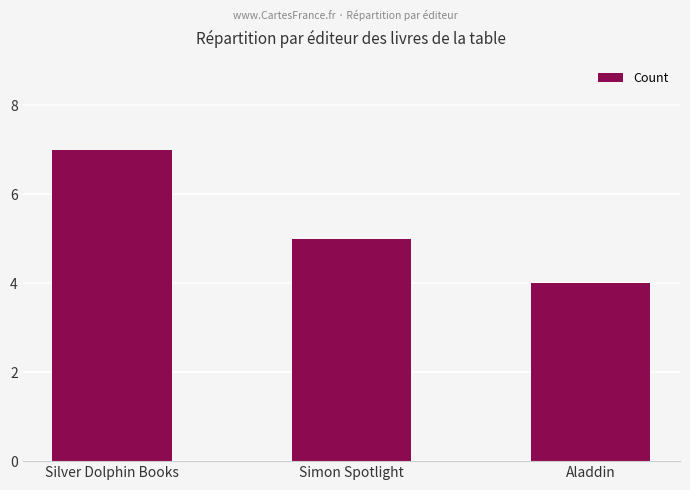

At which category does the chart reach its minimum across all series?

Aladdin